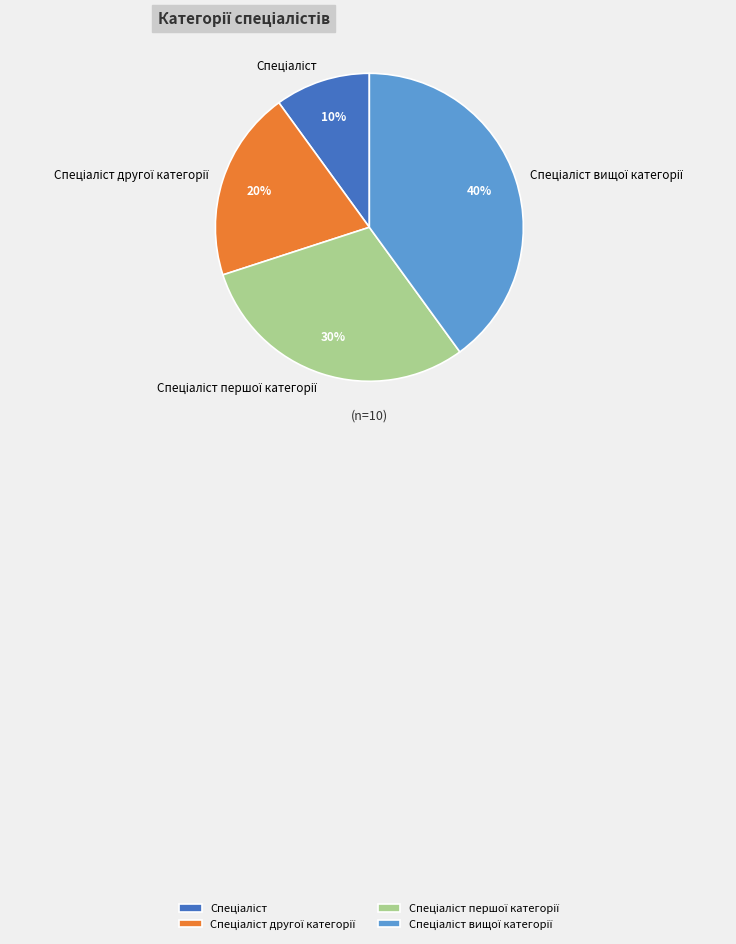

Count the number of slices in the pie.

4